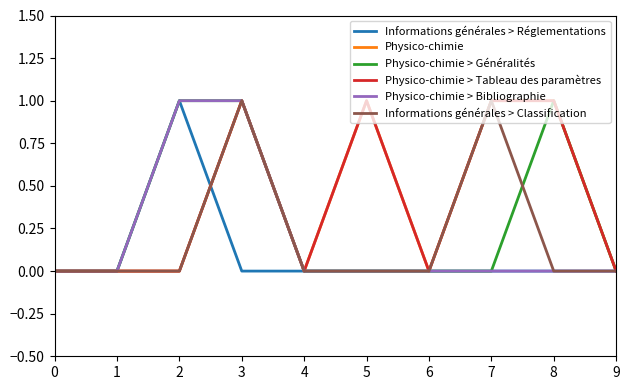

Does the chart have visible grid lines?

No